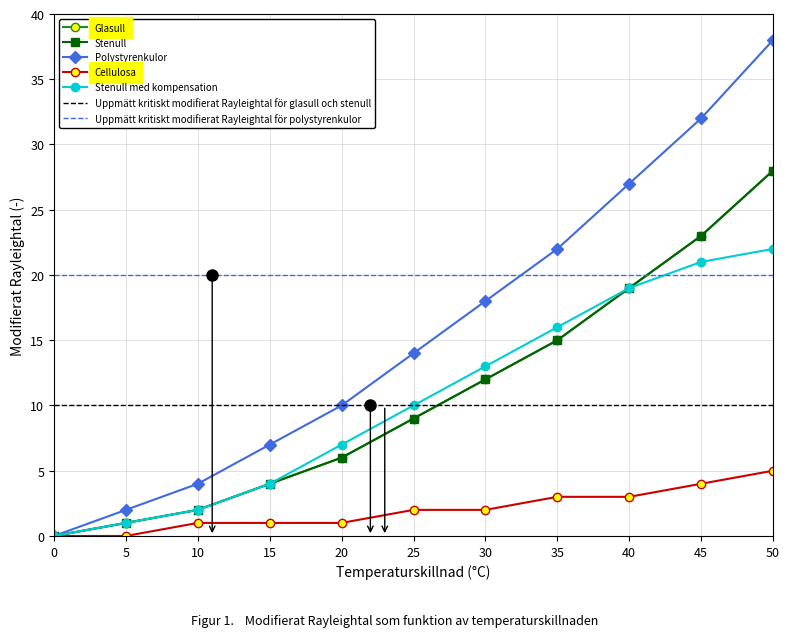

Between 50 and 40, which is larger?

50